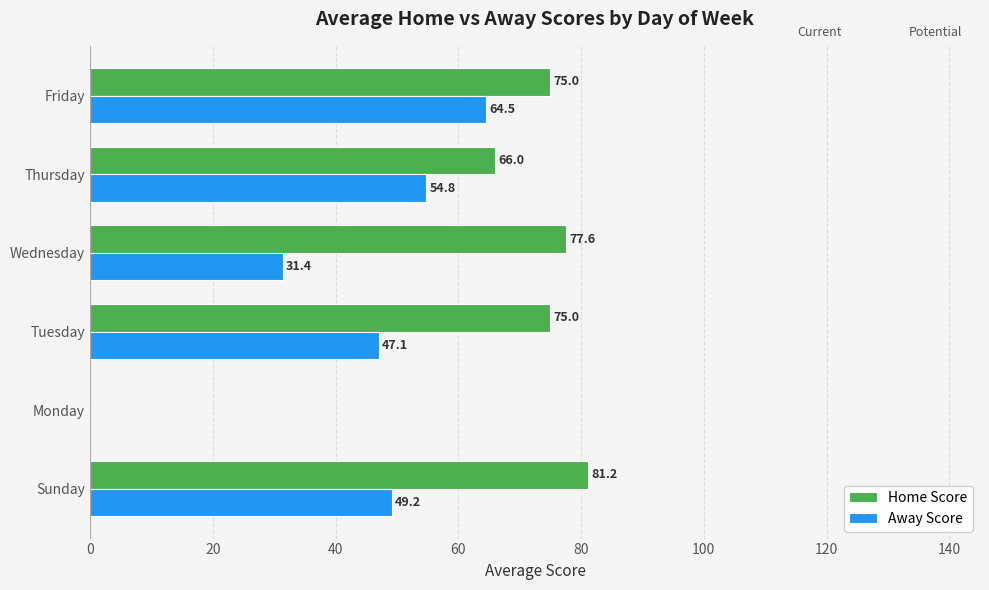

Which series has the widest spread of values?

Home Score